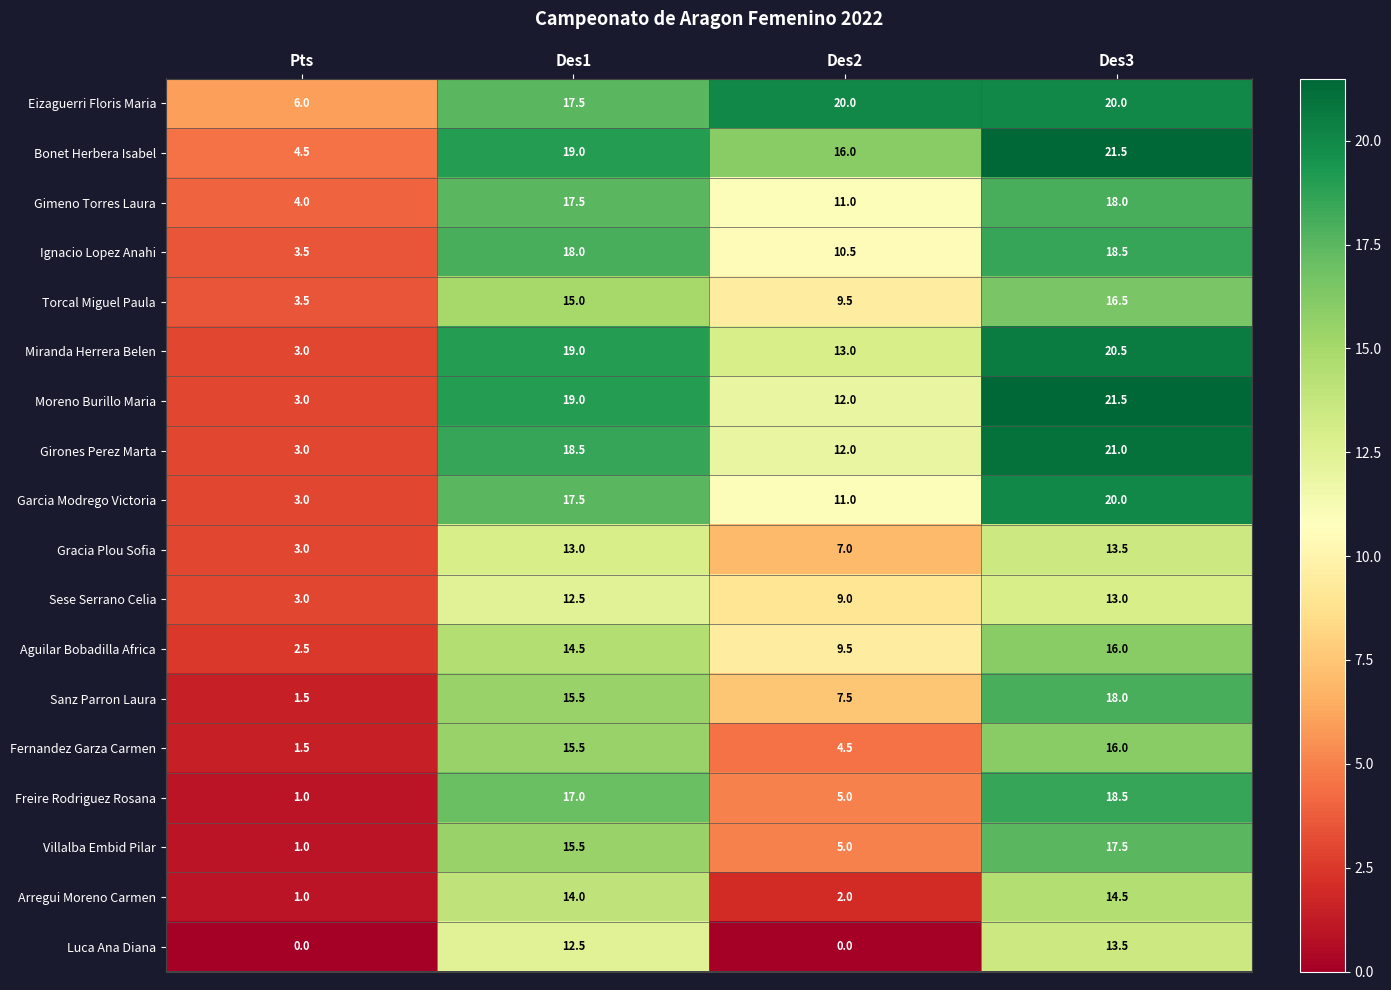

List the labels in order of Torcal Miguel Paula value, smallest first.

Pts, Des2, Des1, Des3